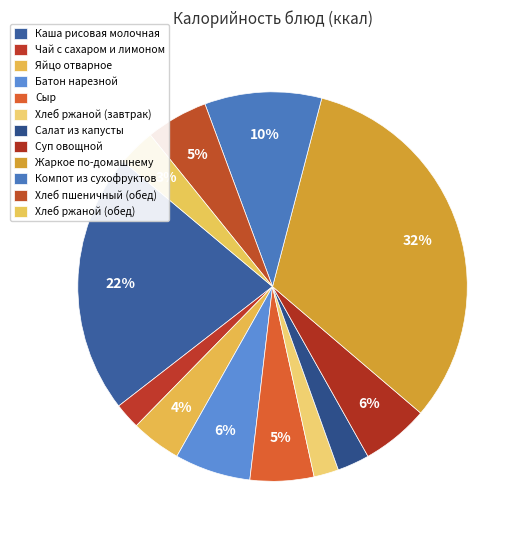

Is it true that Яйцо отварное is 17% of the pie?

False